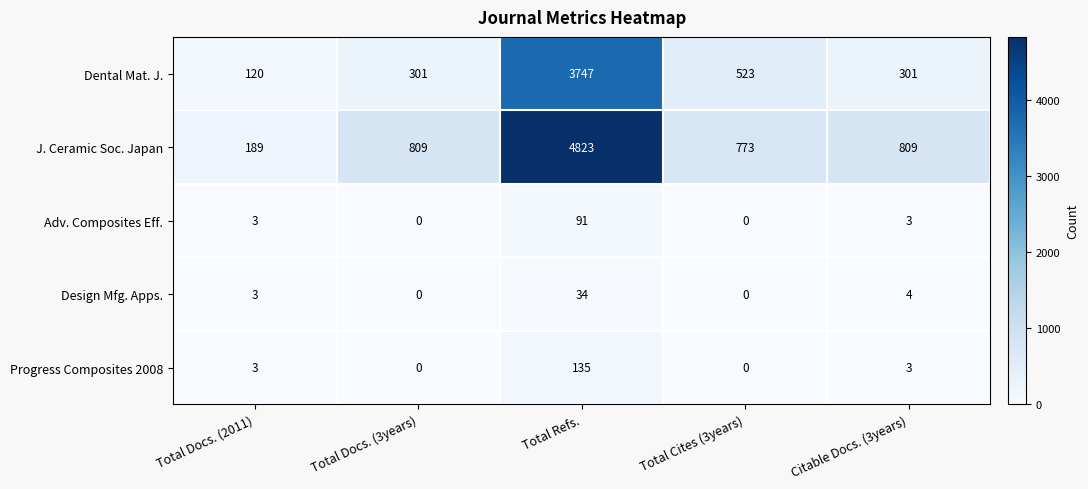

What is the maximum value shown in the chart?

4823